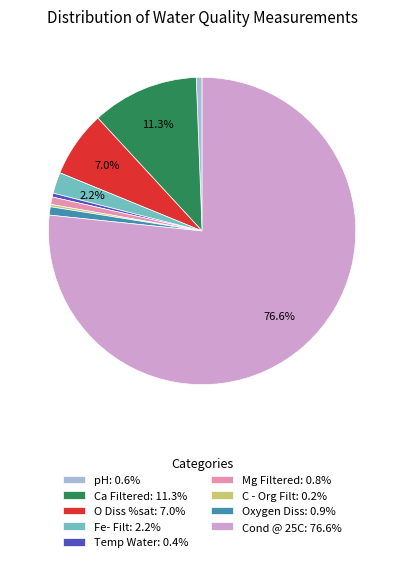

Is there any slice that represents more than half of the pie?

Yes